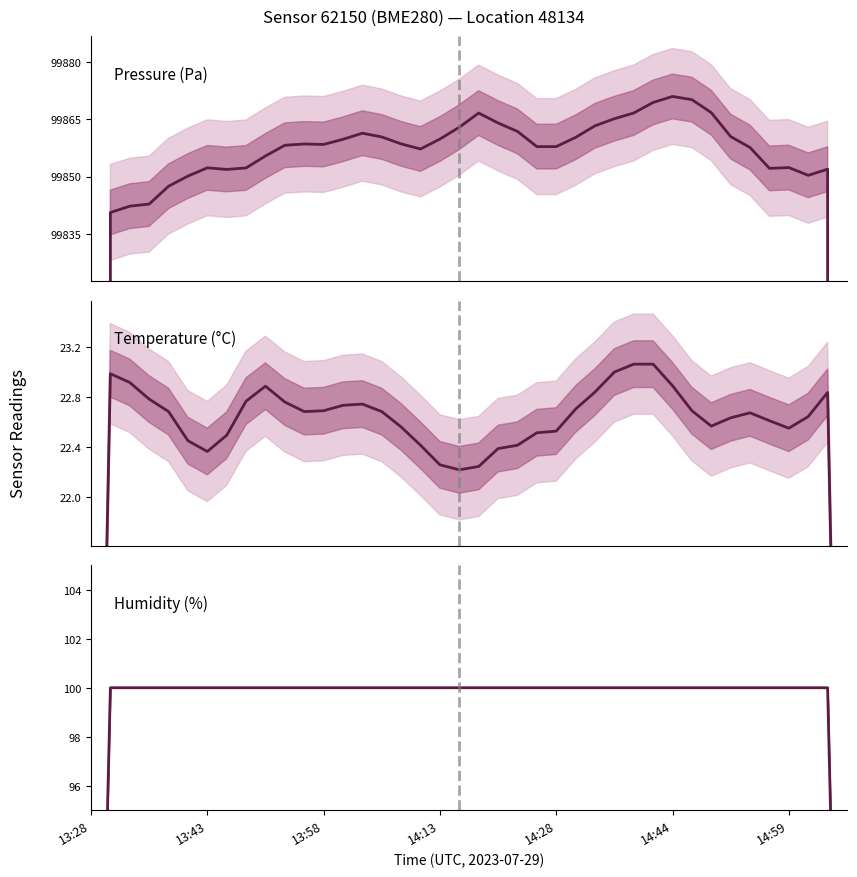

Count the number of categories in the chart.

40